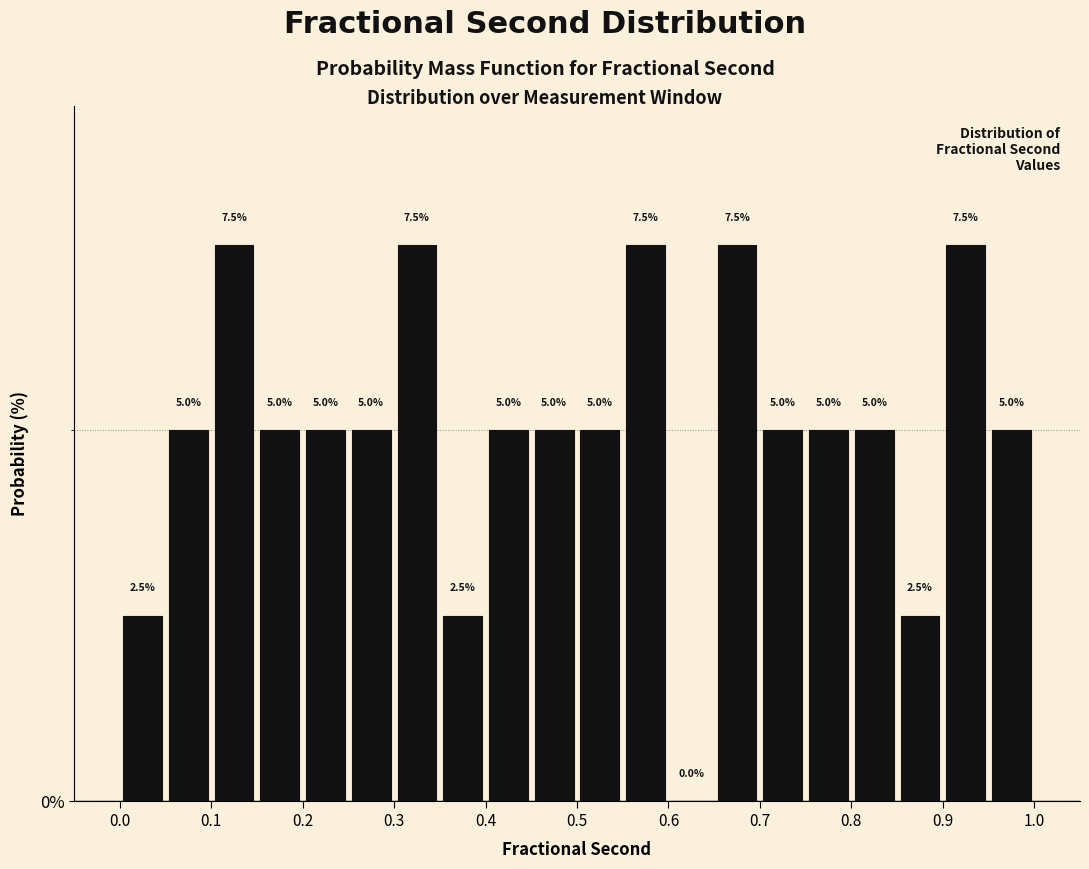

Reading left to right, list every bar in this chart as the range it spans on the x-axis followed by its height.

0.00 to 0.05: 2.5
0.05 to 0.10: 5.0
0.10 to 0.15: 7.5
0.15 to 0.20: 5.0
0.20 to 0.25: 5.0
0.25 to 0.30: 5.0
0.30 to 0.35: 7.5
0.35 to 0.40: 2.5
0.40 to 0.45: 5.0
0.45 to 0.50: 5.0
0.50 to 0.55: 5.0
0.55 to 0.60: 7.5
0.60 to 0.65: 0.0
0.65 to 0.70: 7.5
0.70 to 0.75: 5.0
0.75 to 0.80: 5.0
0.80 to 0.85: 5.0
0.85 to 0.90: 2.5
0.90 to 0.95: 7.5
0.95 to 1.00: 5.0